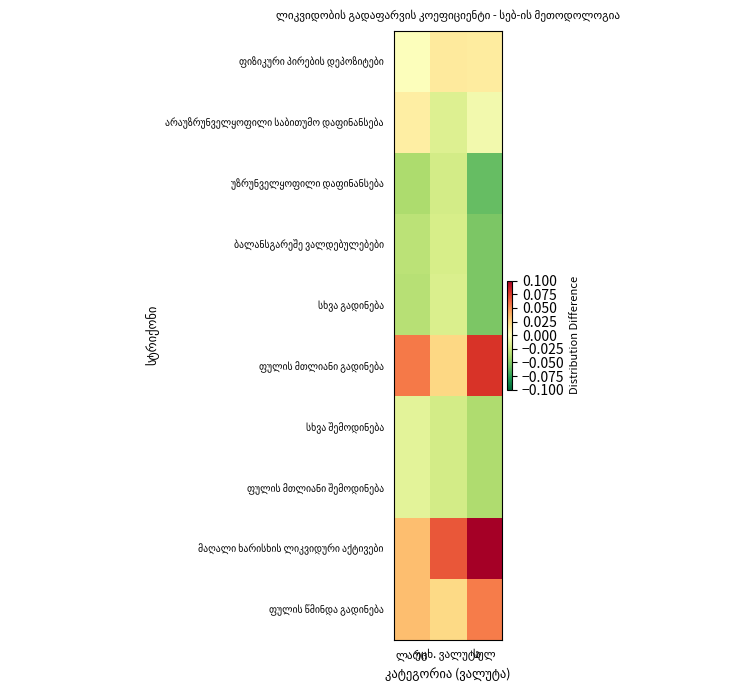

What is the difference between the მაღალი ხარისხის ლიკვიდური აქტივები values at ლარი and სულ?

0.1